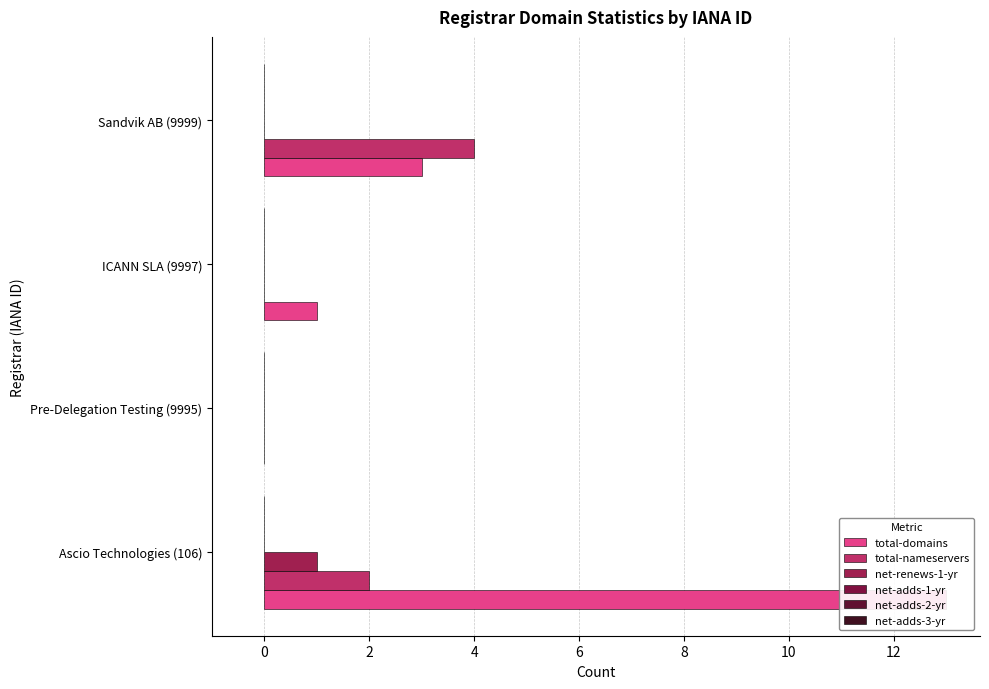

How many categories are shown in the chart?

4